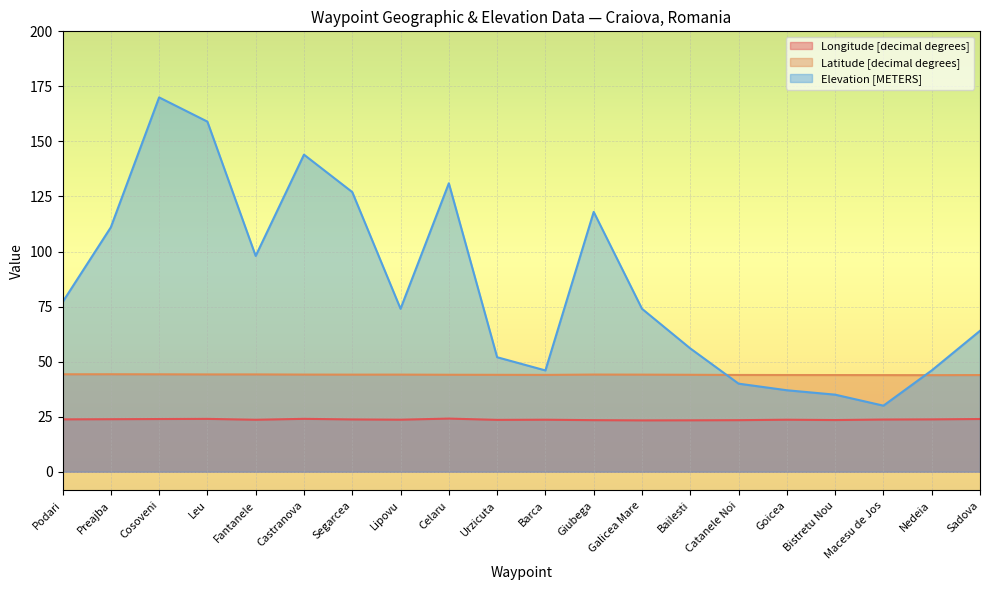

At how many categories does at least one series exceed 32?

20